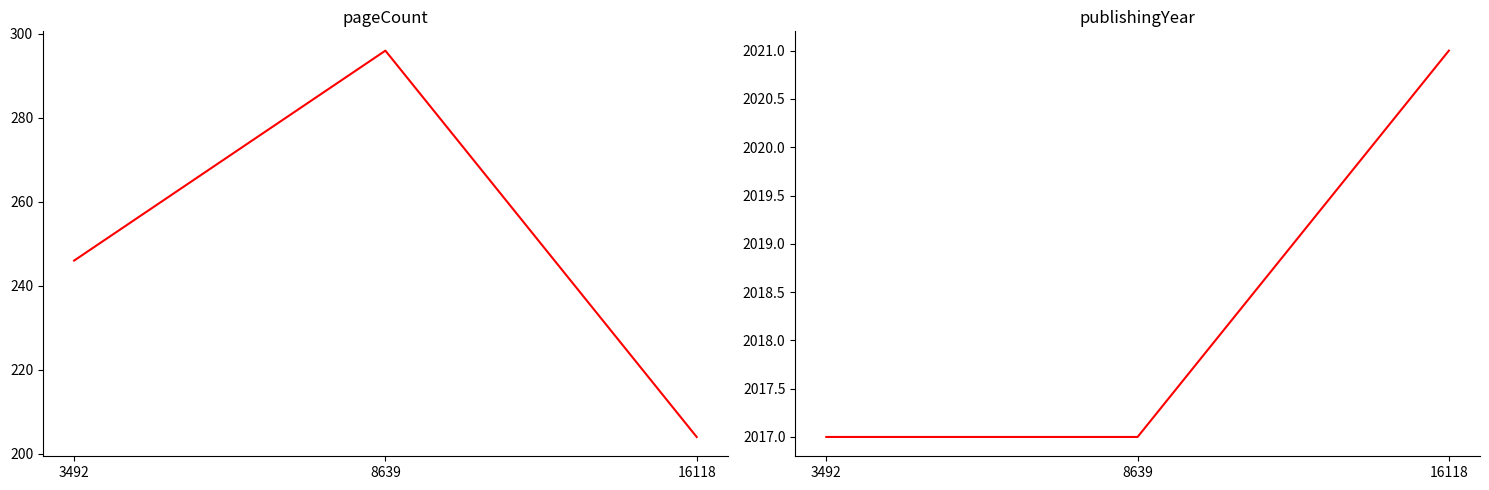

Which series changed the most between 3492 and 8639?

pageCount